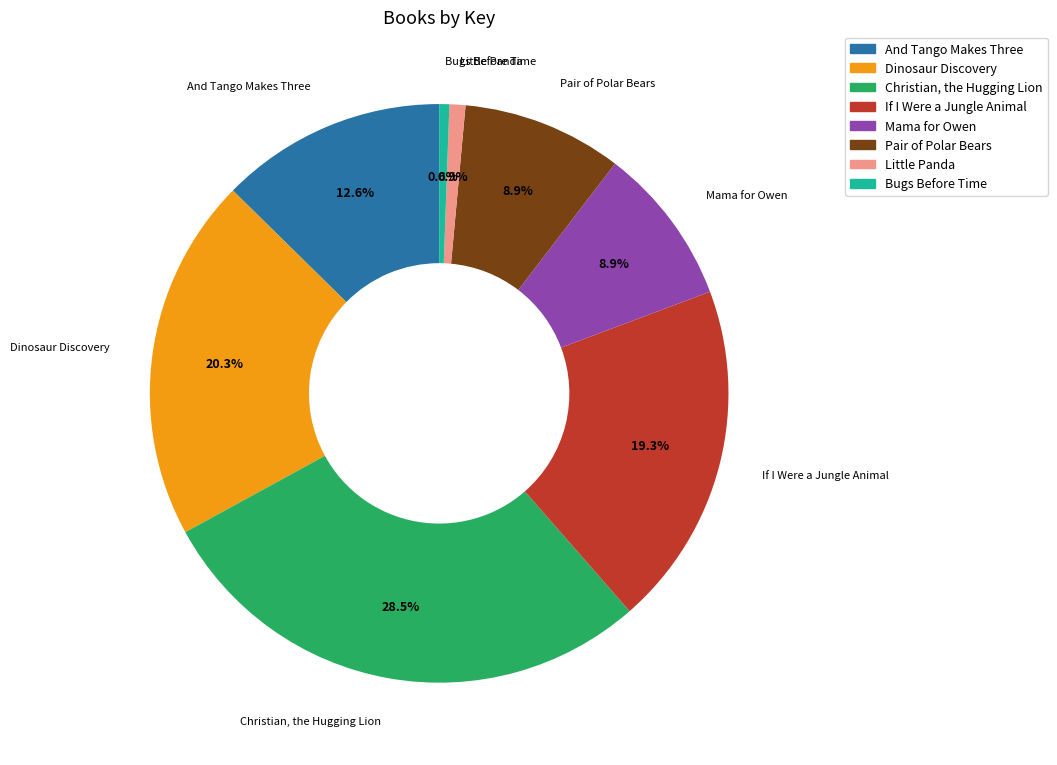

Does Christian, the Hugging Lion account for over 50% of the chart?

No